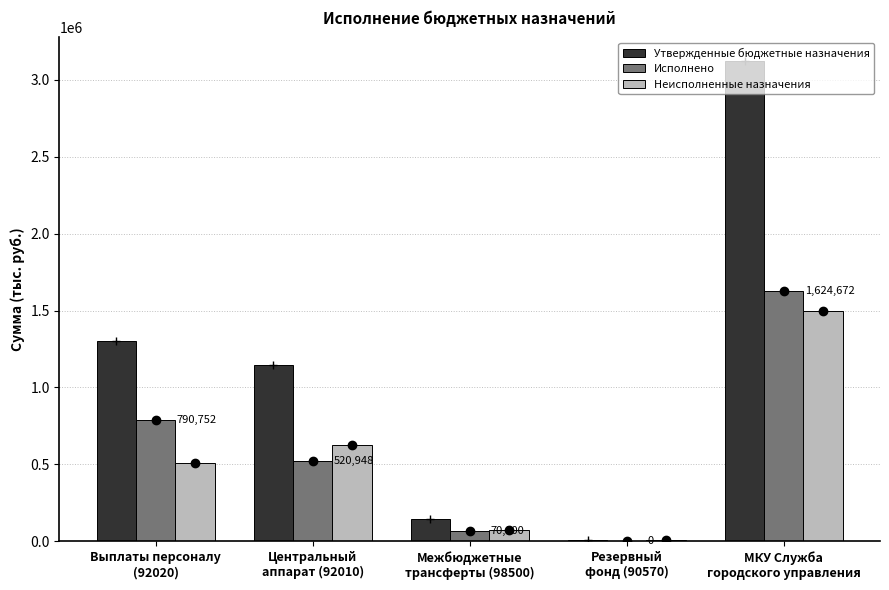

What is the greatest value displayed?

3119400.0